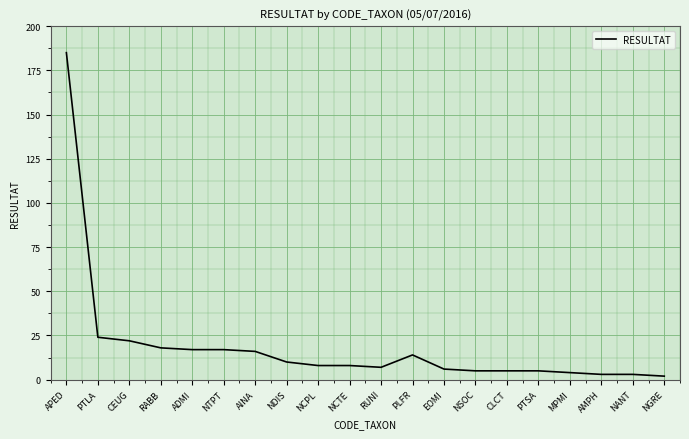

True or false: the data shows 3 at AMPH.

True